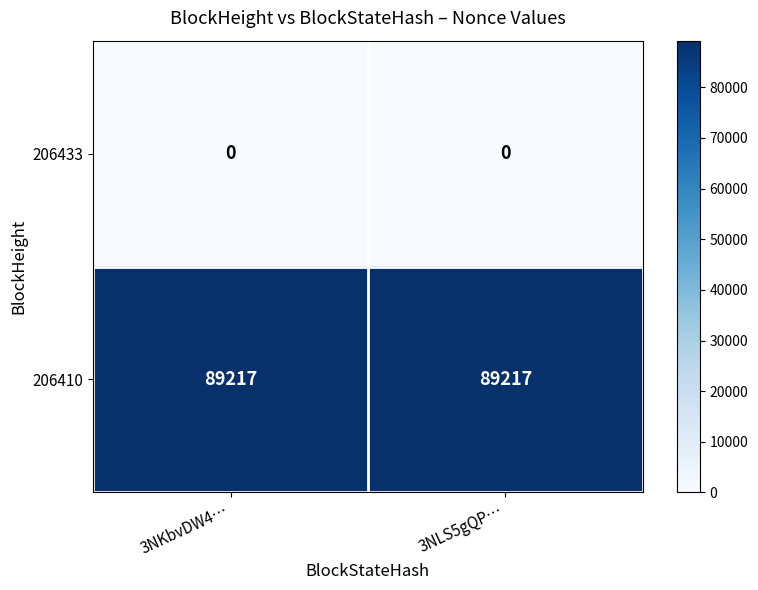

Which series has the largest total across all categories?

206410